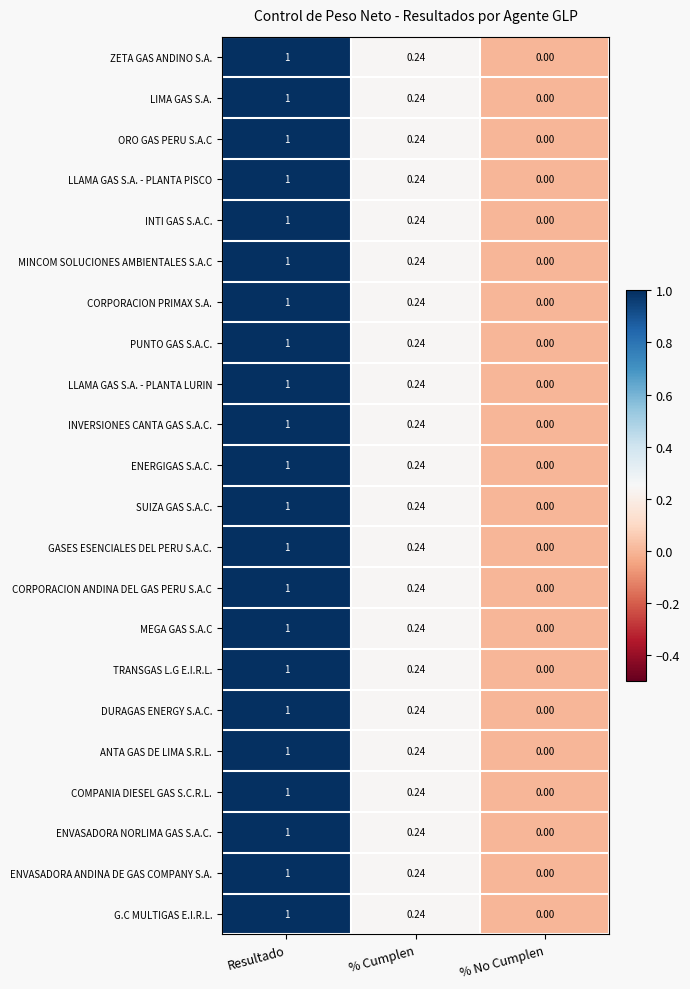

Rank the categories by G.C MULTIGAS E.I.R.L. value from lowest to highest.

% No Cumplen, % Cumplen, Resultado